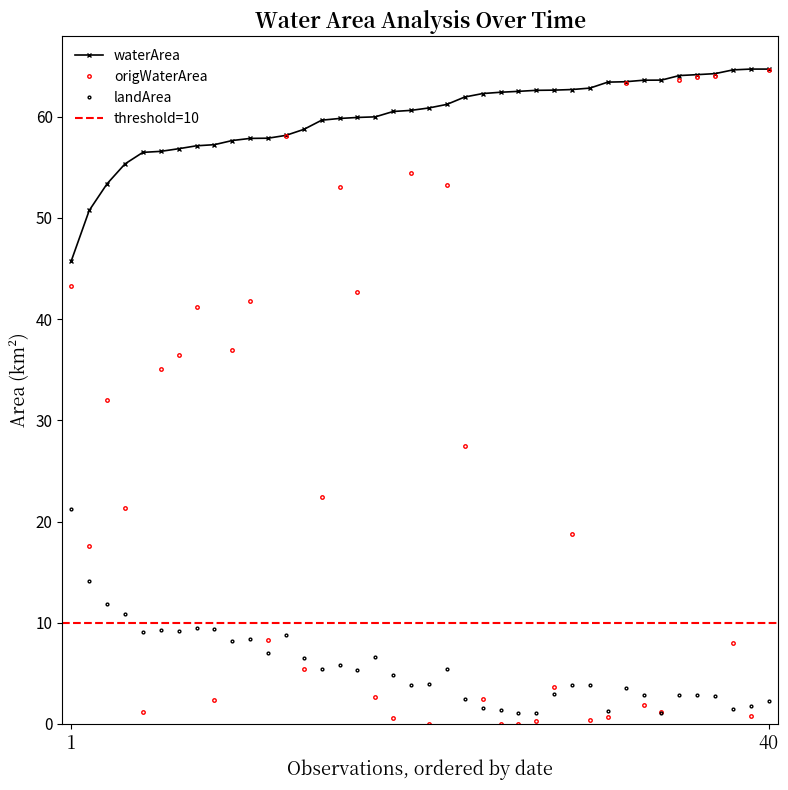

How many data points in origWaterArea are less than 21?

20